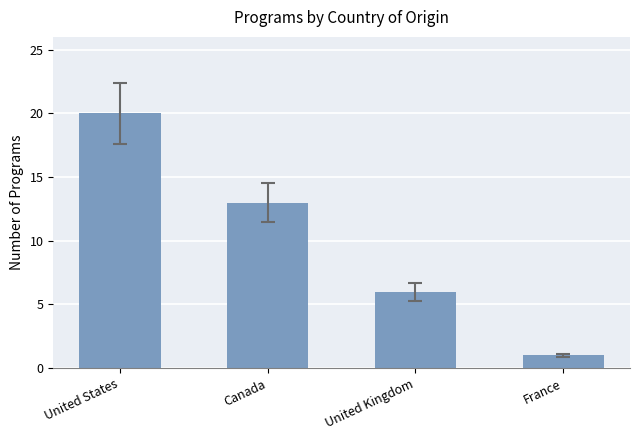

The value at France is 1. True or false?

True